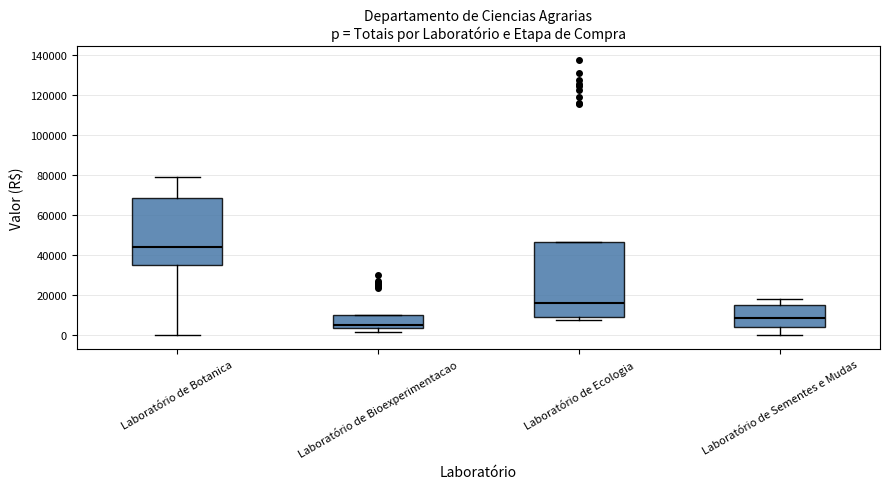

Reading left to right, read every box against the y-axis: the position of its median line, the range the box covers, and the ends of its whiskers. The values are not printed on the chart, so give them approximately, as read against the axis.

Laboratório de Botanica: median 44000, box 36000 to 68000, whiskers 0 to 78000
Laboratório de Bioexperimentacao: median 4000 (just above the box's lower edge), box 4000 to 10000, whiskers 2000 to 10000
Laboratório de Ecologia: median 16000, box 8000 to 46000, whiskers 8000 (just below the box's lower edge) to 46000
Laboratório de Sementes e Mudas: median 8000, box 4000 to 16000, whiskers 0 to 18000